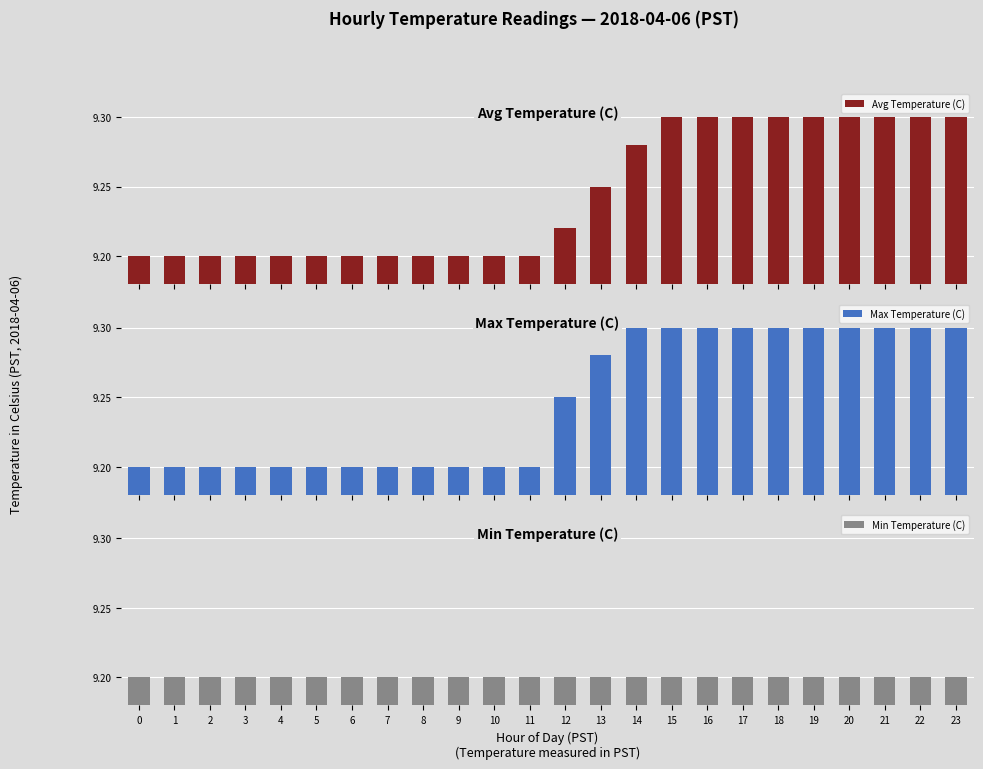

Which has a higher value, 16 or 12?

16